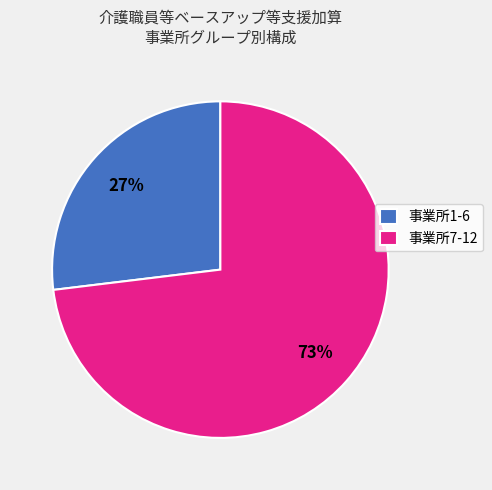

Which slice is the smallest?

事業所1-6